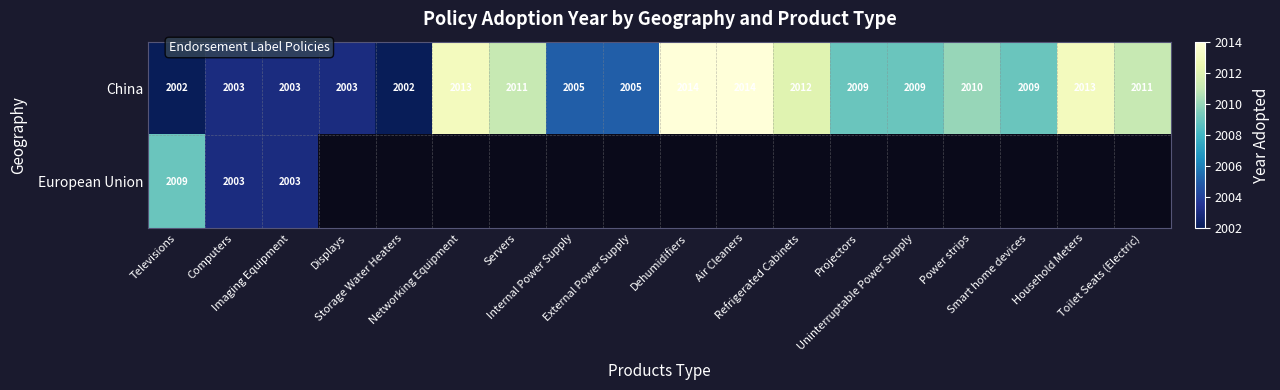

How many categories are shown in the chart?

18